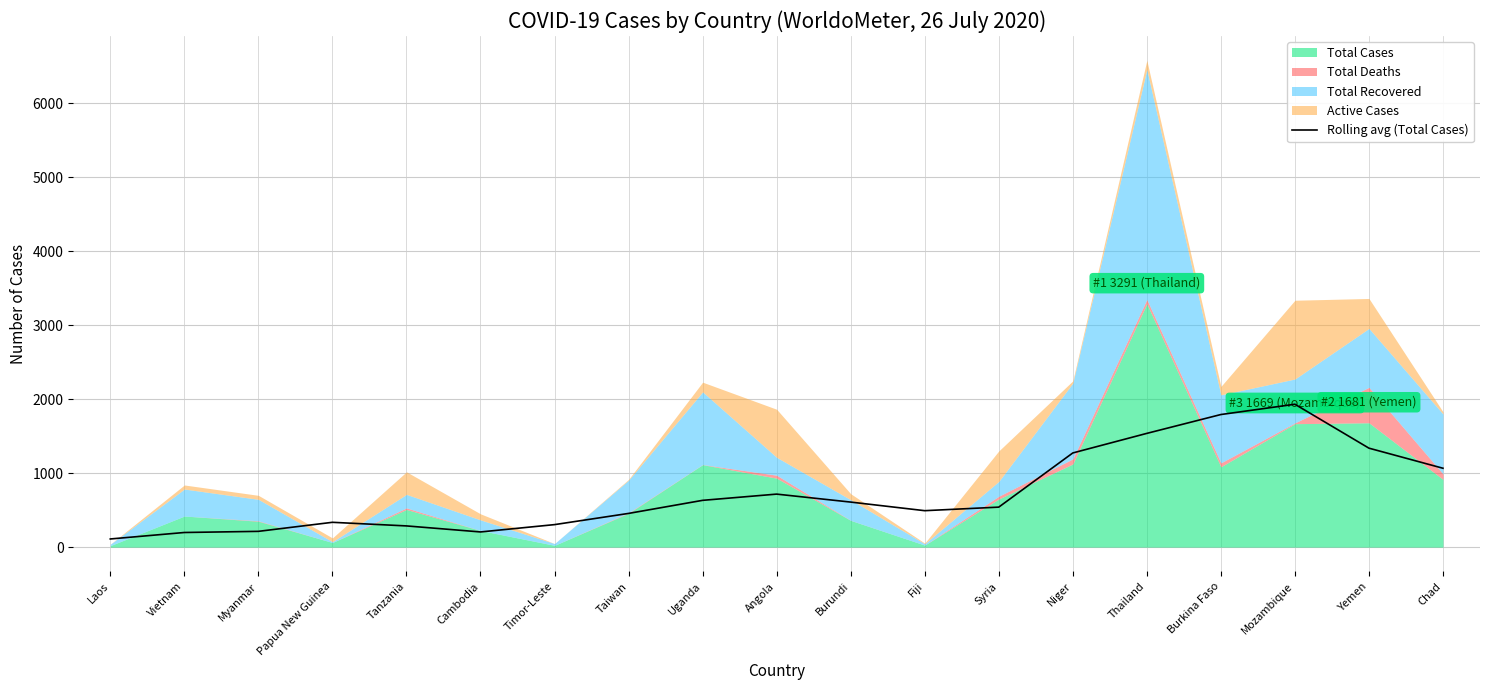

Where is the first local maximum?

Papua New Guinea